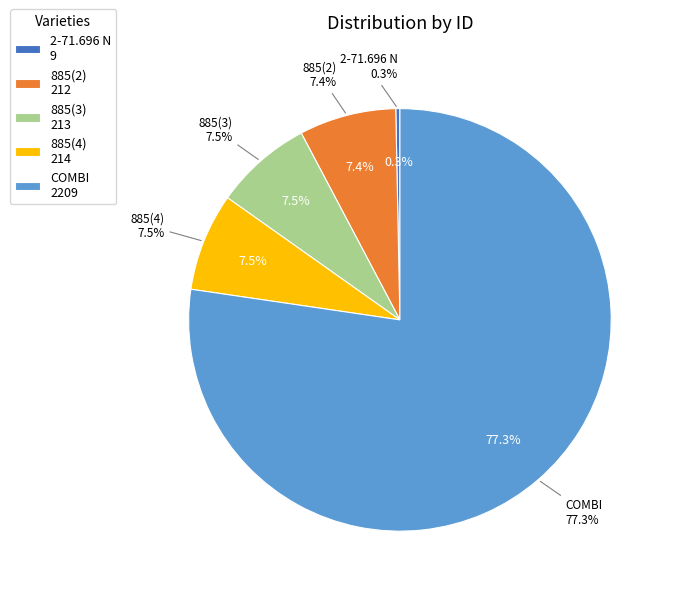

To the nearest percent, what is the combined percentage of 2-71.696 N and COMBI?

78%